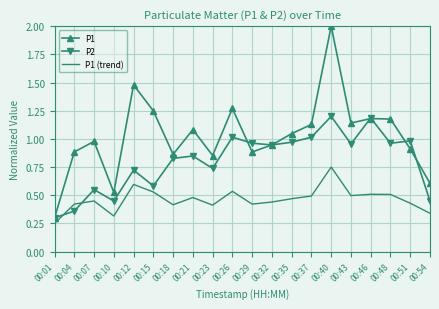

At which label is P1 (trend) closest to 0?

00:01